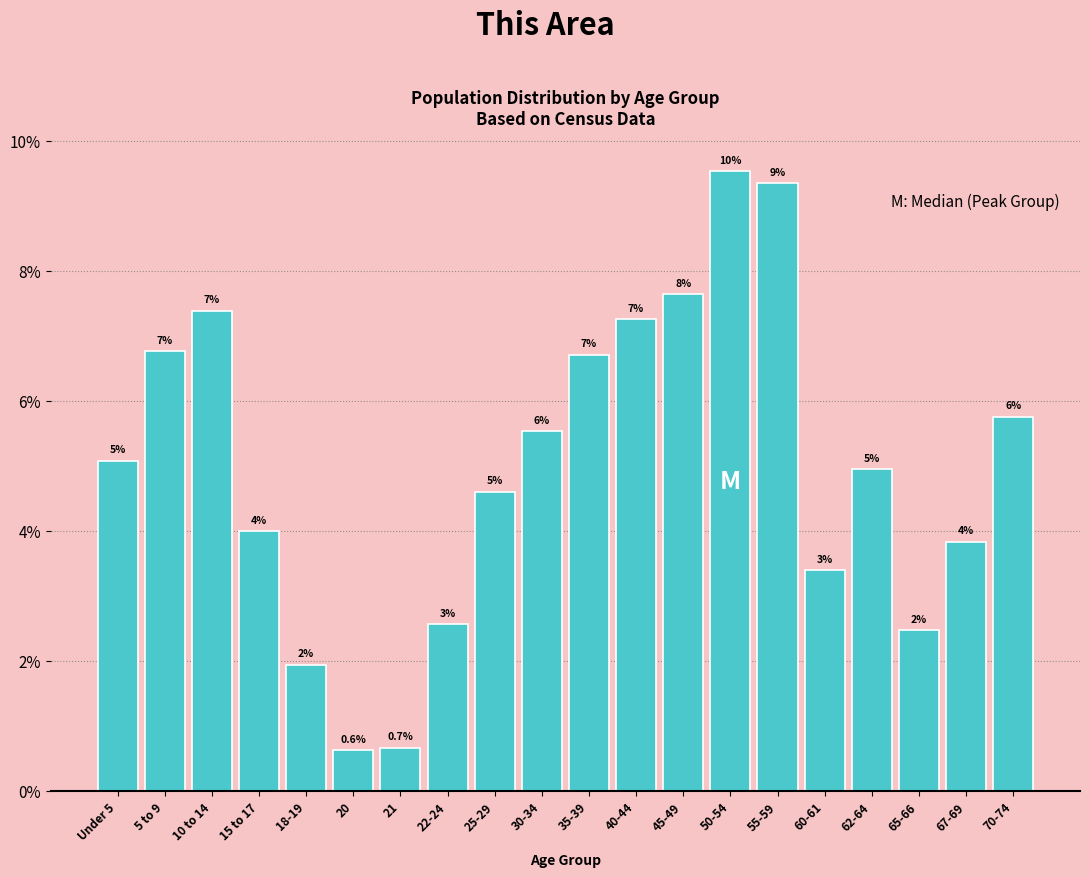

How many bars are there in total?

20